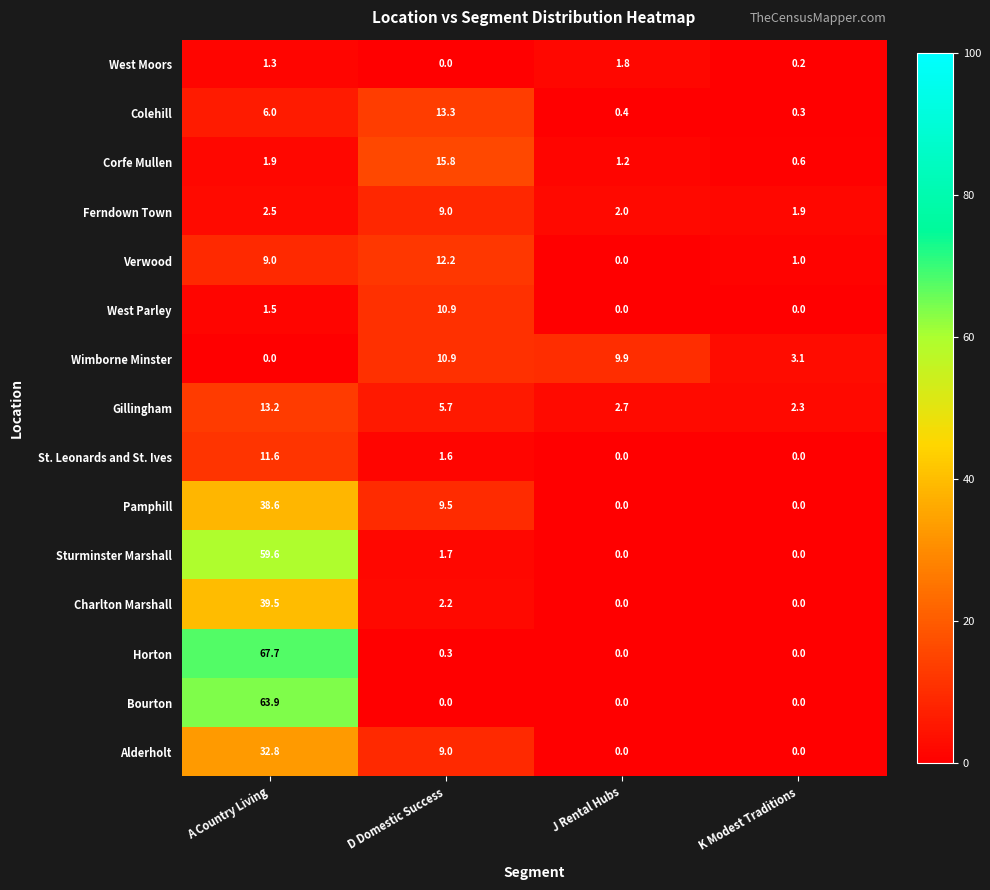

At which label is Sturminster Marshall closest to 29?

D Domestic Success